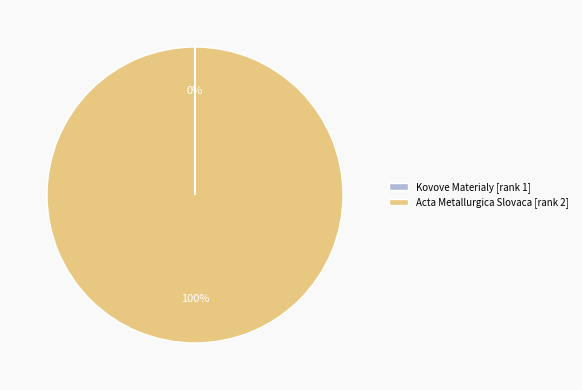

Is it true that Acta Metallurgica Slovaca [rank 2] is 88% of the pie?

False